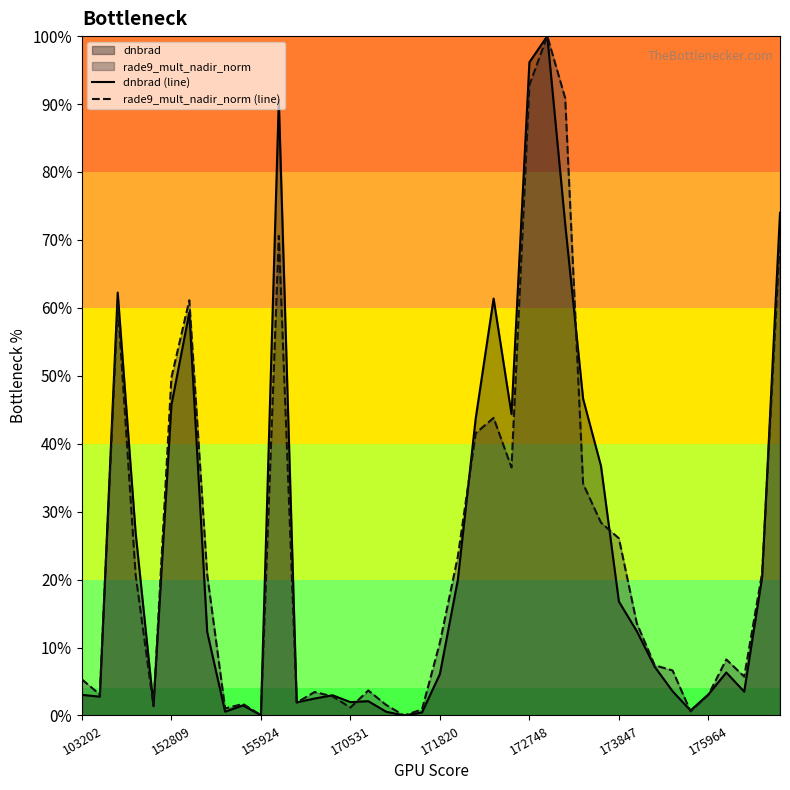

After their last crossing, which series has the higher values: dnbrad (line) or rade9_mult_nadir_norm (line)?

dnbrad (line)